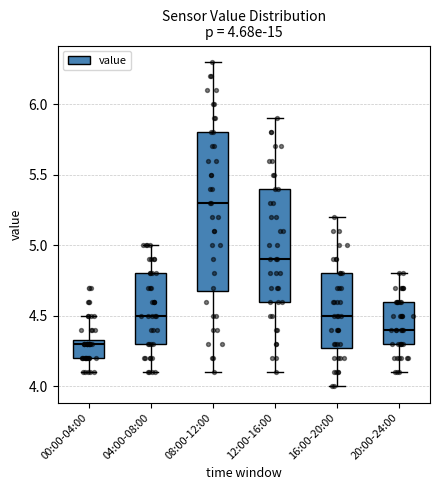

Which box is the tallest, from its lower edge to its upper edge?

08:00-12:00